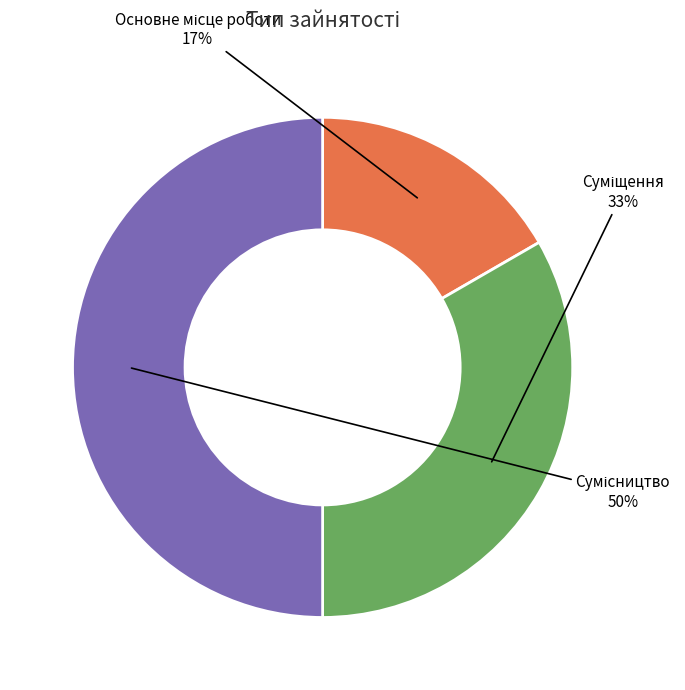

How many slices are in this pie chart?

3